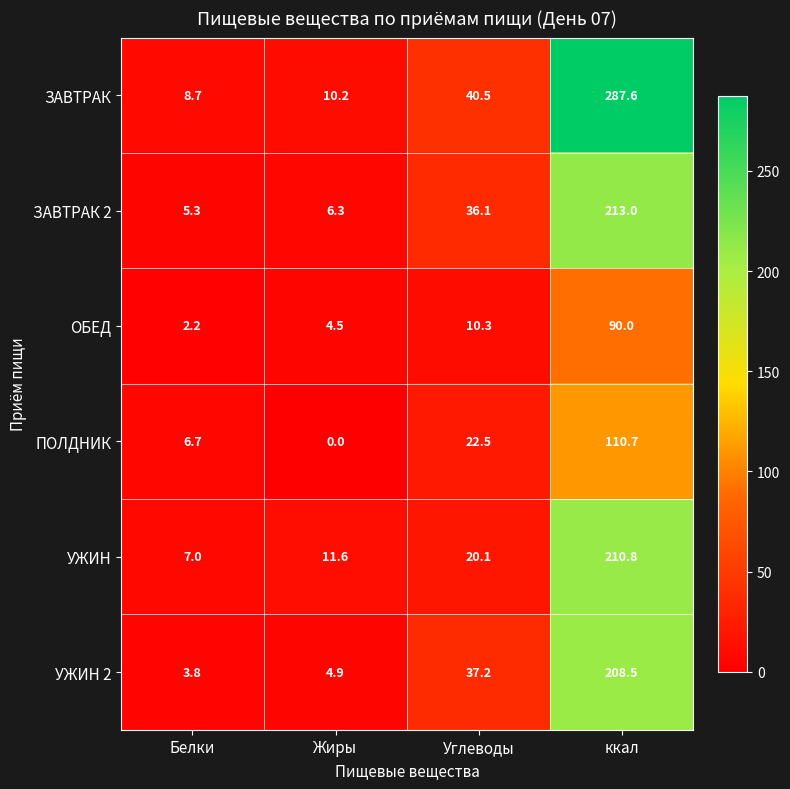

The value of ЗАВТРАК 2 at Углеводы is 36.1. True or false?

True